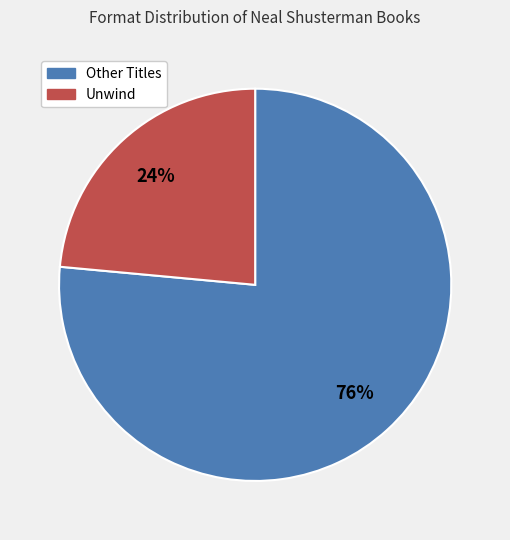

How many segments does this pie chart have?

2